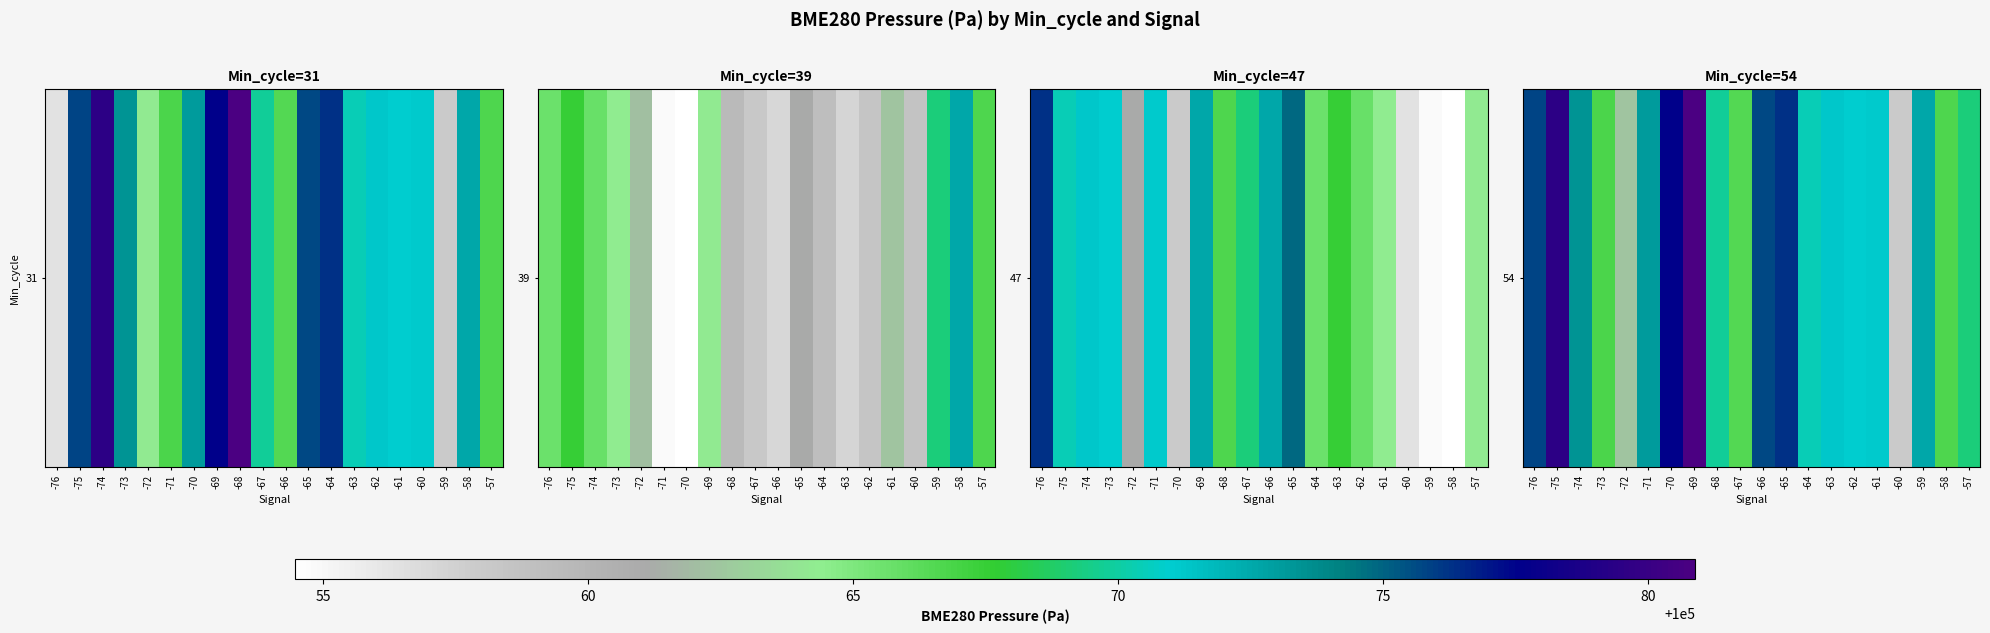

What is the minimum value shown in the chart?

100057.9